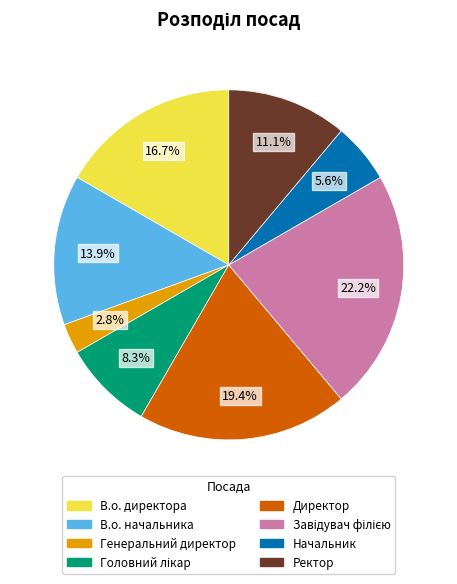

True or false: Директор accounts for 19% of the total.

True